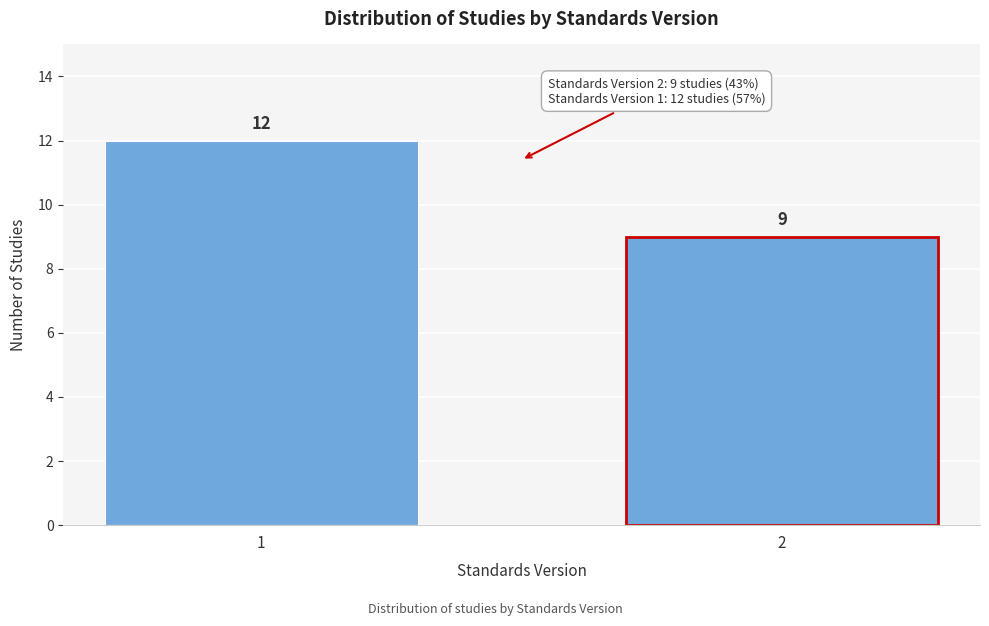

Reading right to left, what are all the values shown in this chart?

9	12